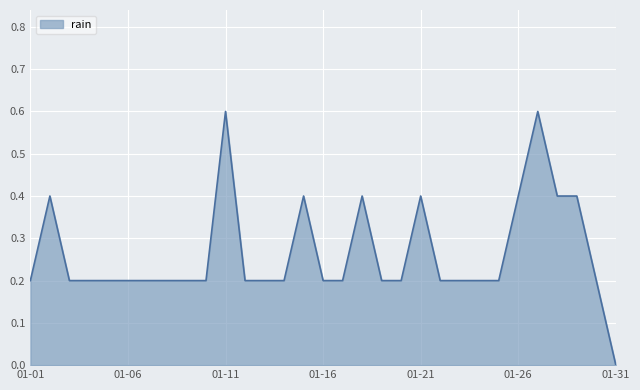

What is the maximum value shown in the chart?

0.6